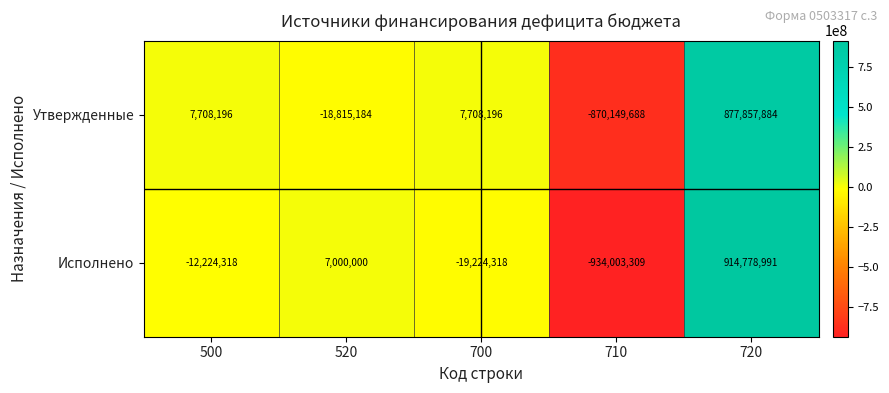

What is the average value of the Утвержденные series?

861881